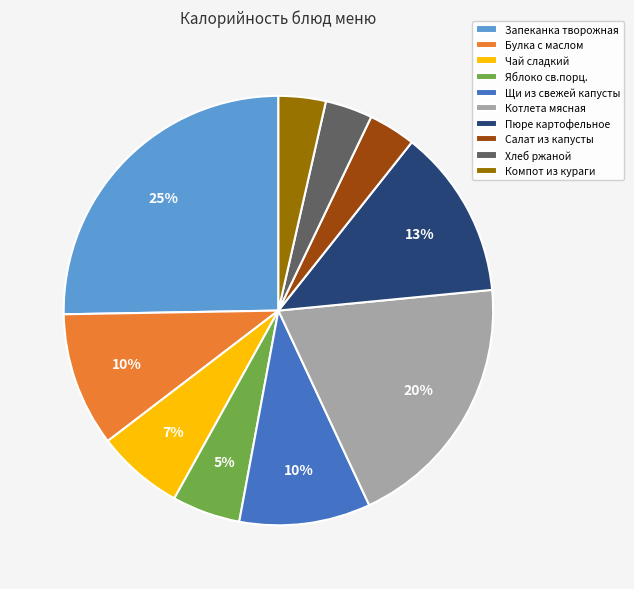

Which slice is the largest?

Запеканка творожная